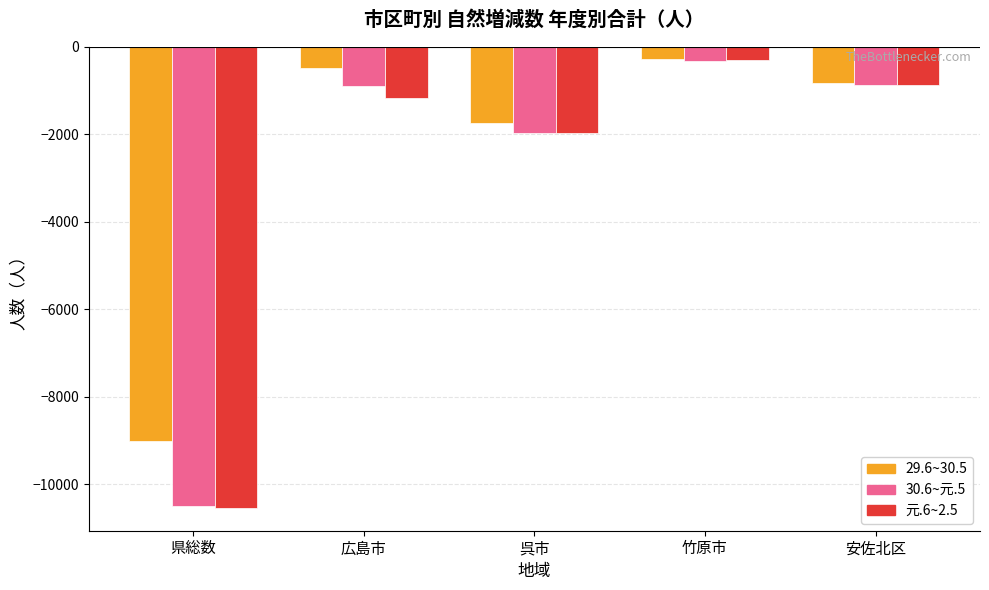

Where is 30.6~元.5 nearest to the value -5408?

呉市